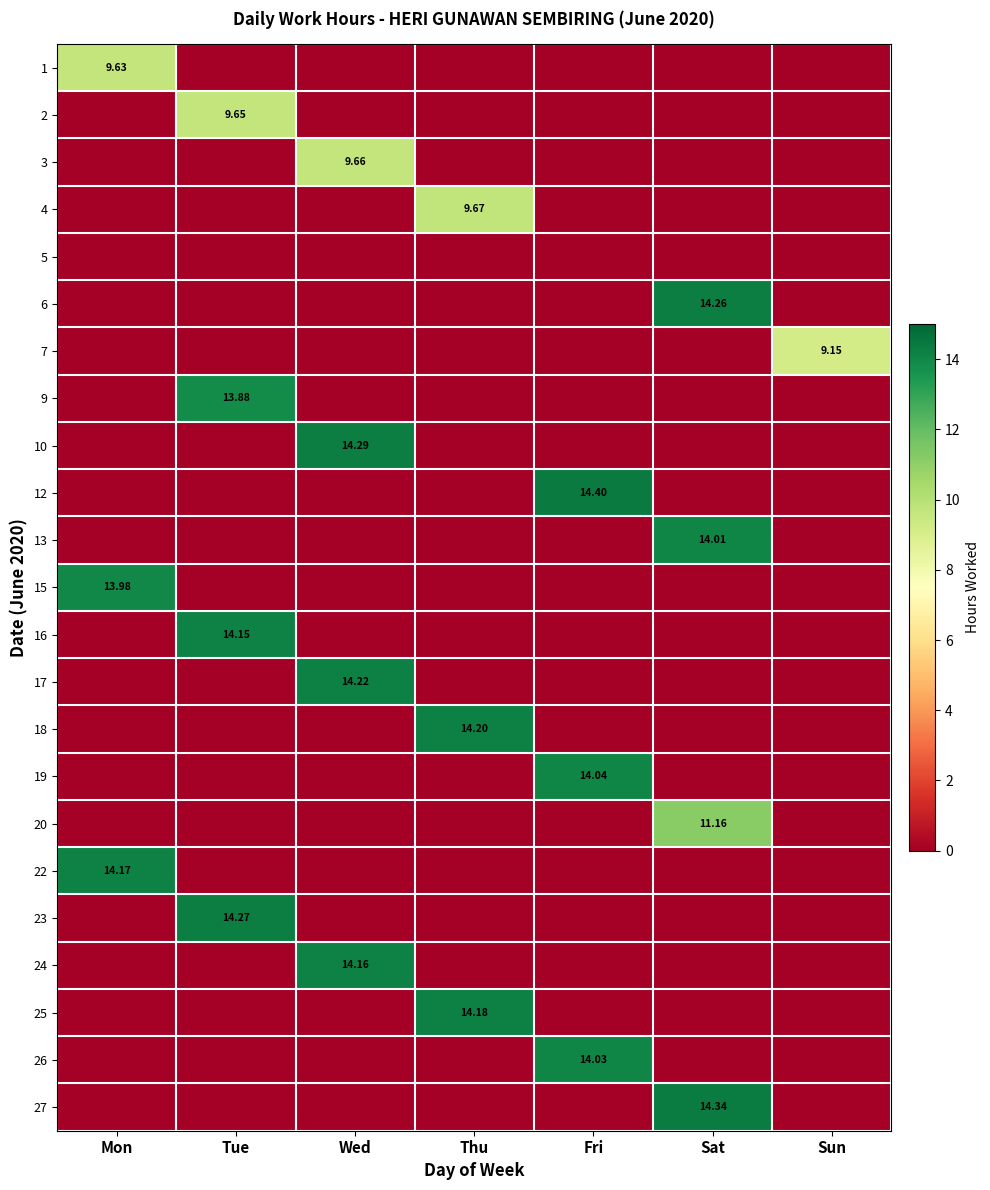

How many data points does each series have?

7